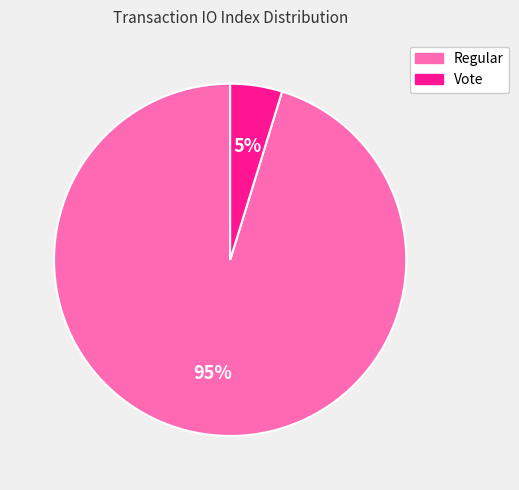

To the nearest percent, what is the difference between the Vote and Regular slice percentages?

90%